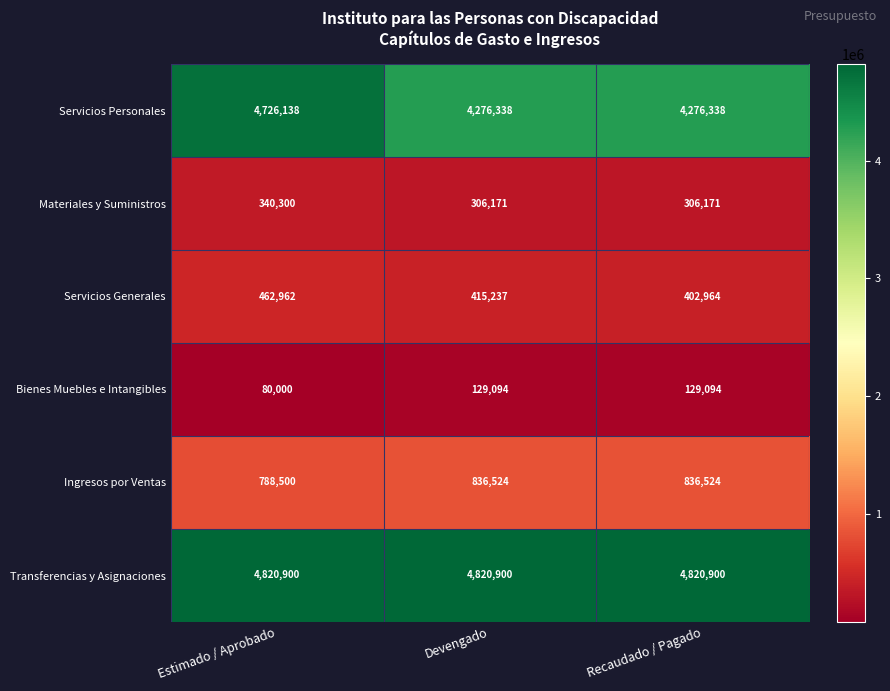

At which category does the chart reach its minimum across all series?

Estimado / Aprobado